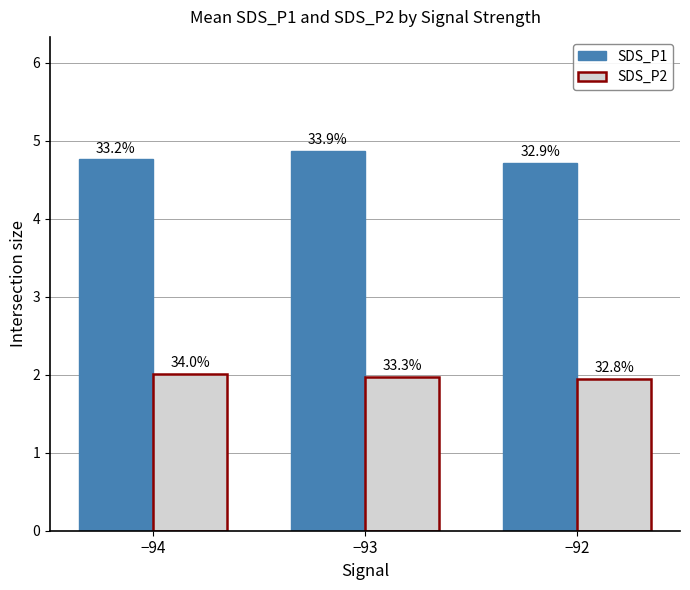

Reading left to right, what are all the values shown in this chart?

SDS_P1: 4.8	4.9	4.7
SDS_P2: 2.0	2.0	1.9